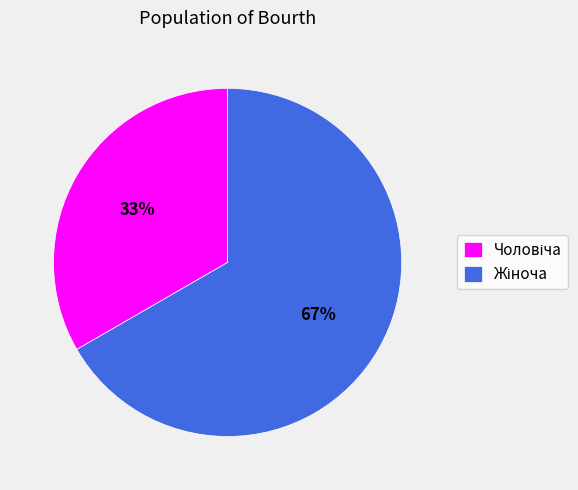

How many slices are in this pie chart?

2